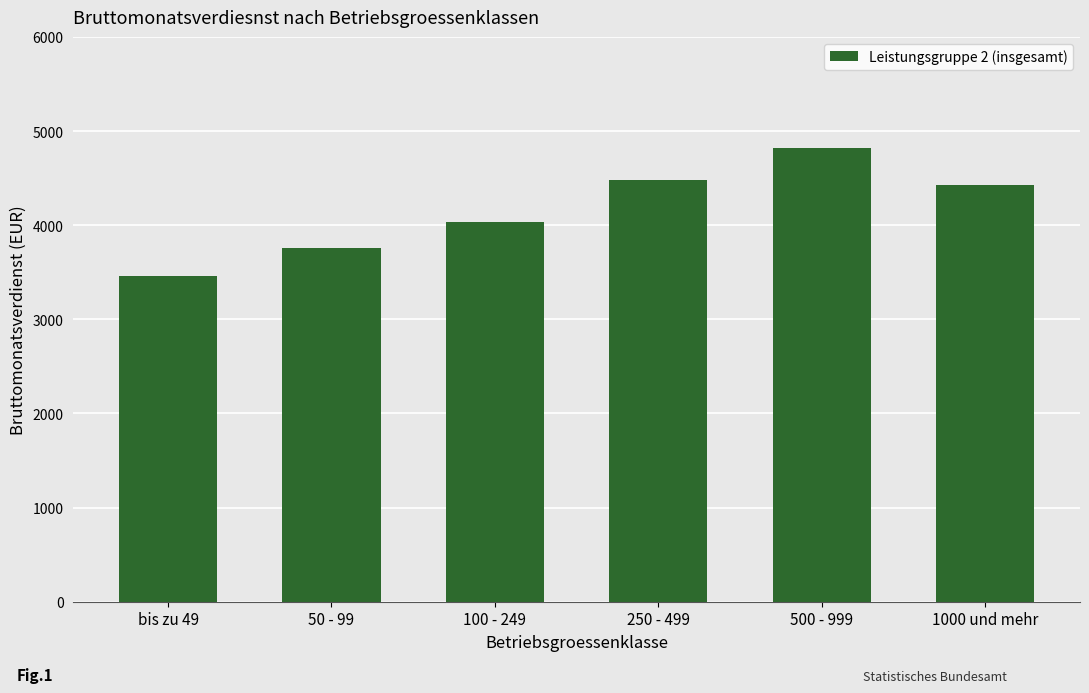

What value does the data have at bis zu 49?

3455